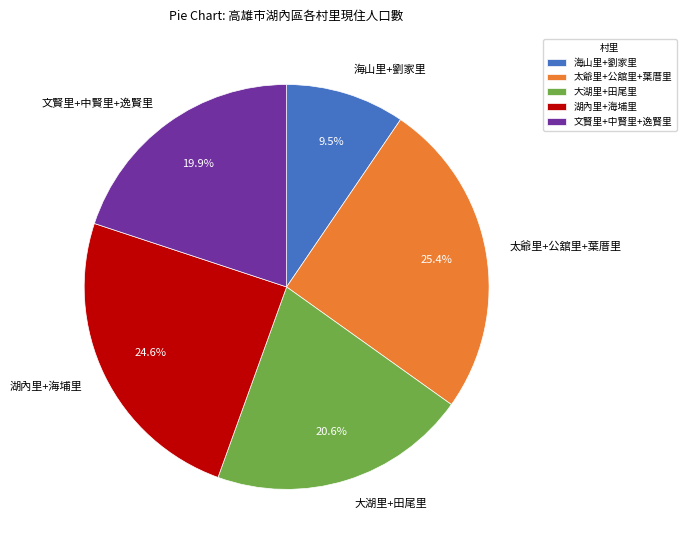

Is there any slice that represents more than half of the pie?

No